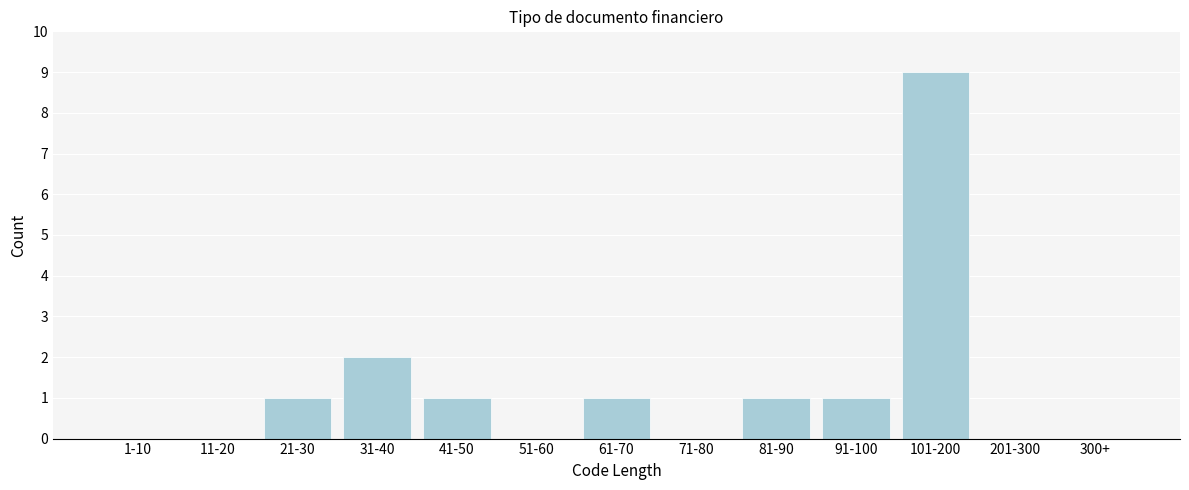

Reading right to left, what are all the values shown in this chart?

300+=0	201-300=0	101-200=9	91-100=1	81-90=1	71-80=0	61-70=1	51-60=0	41-50=1	31-40=2	21-30=1	11-20=0	1-10=0